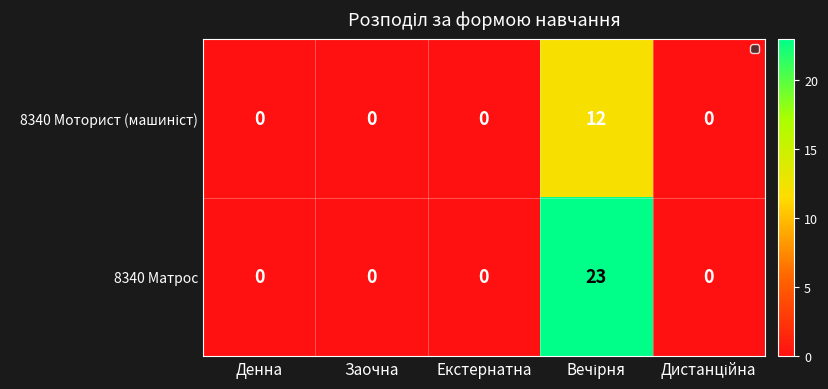

What is the sum of all 8340 Матрос values?

23